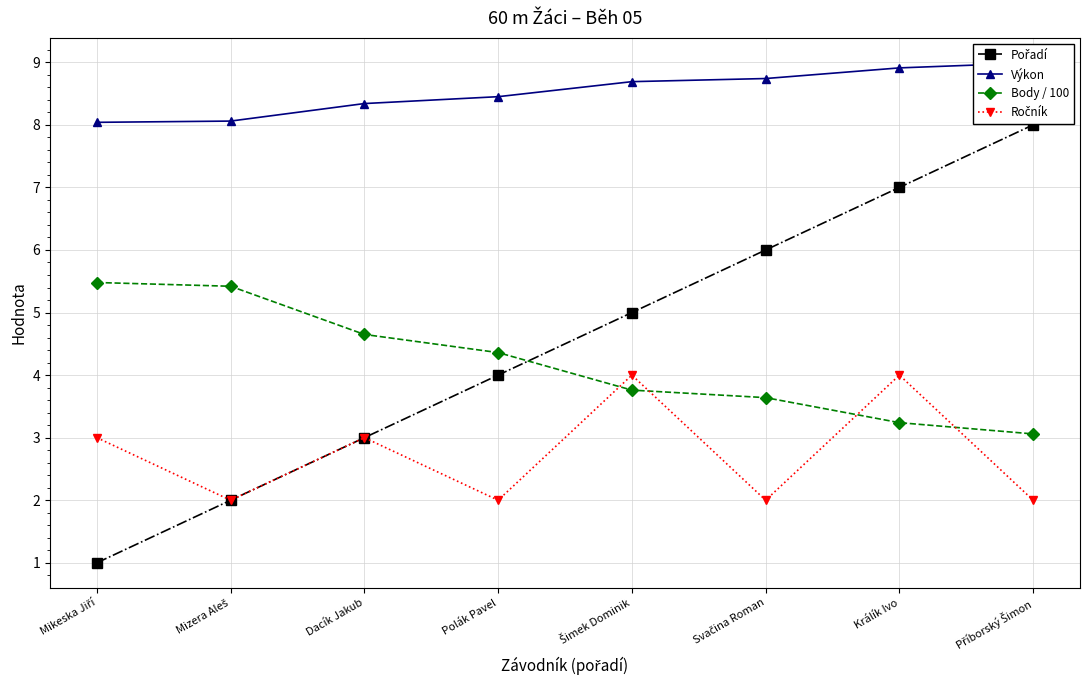

The Výkon series shows 8.7 at Svačina Roman. True or false?

True